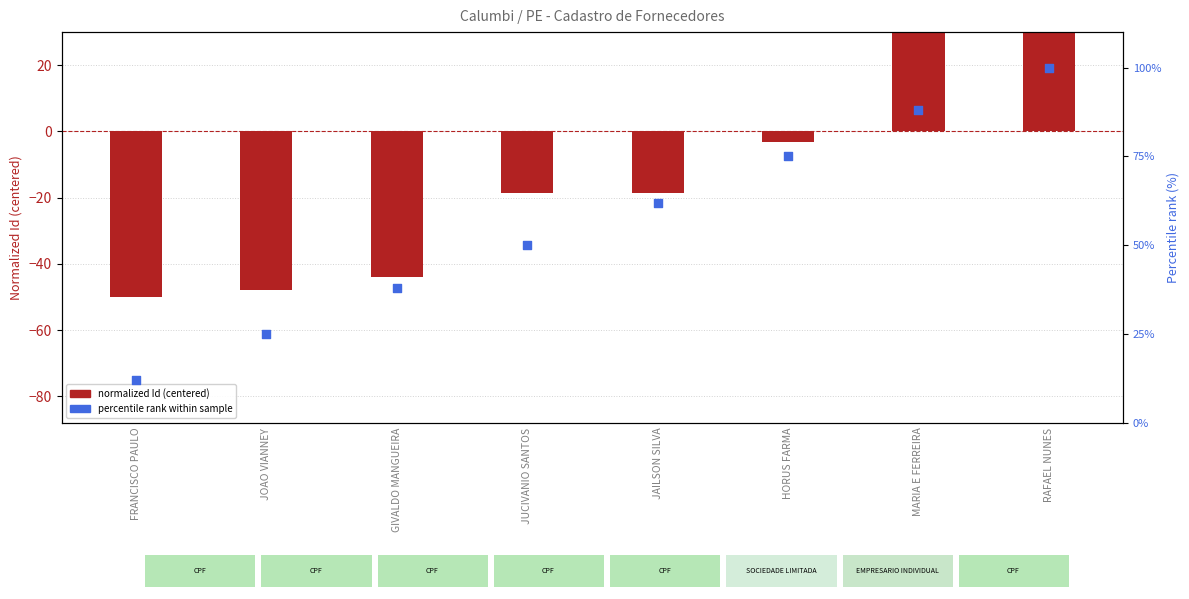

At which category is the sum across all series the highest?

RAFAEL NUNES